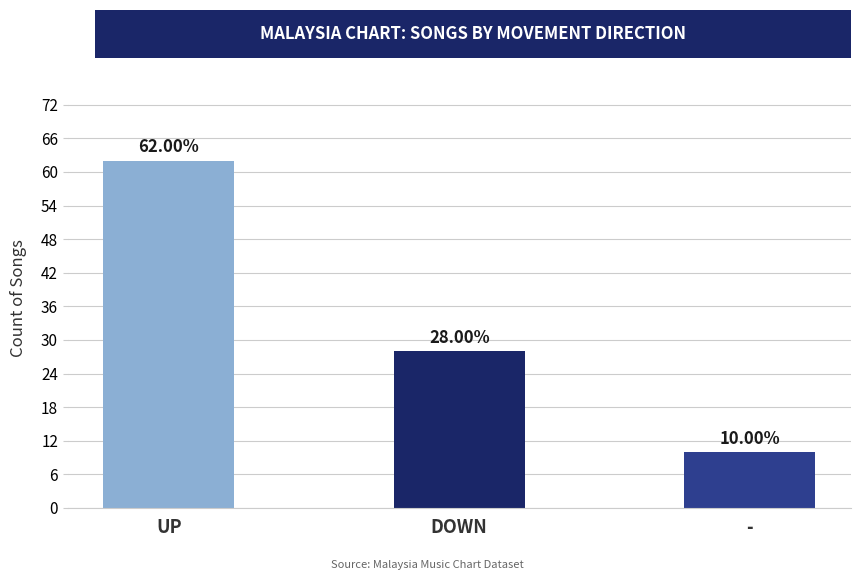

Is it true that the value at DOWN is 47?

False